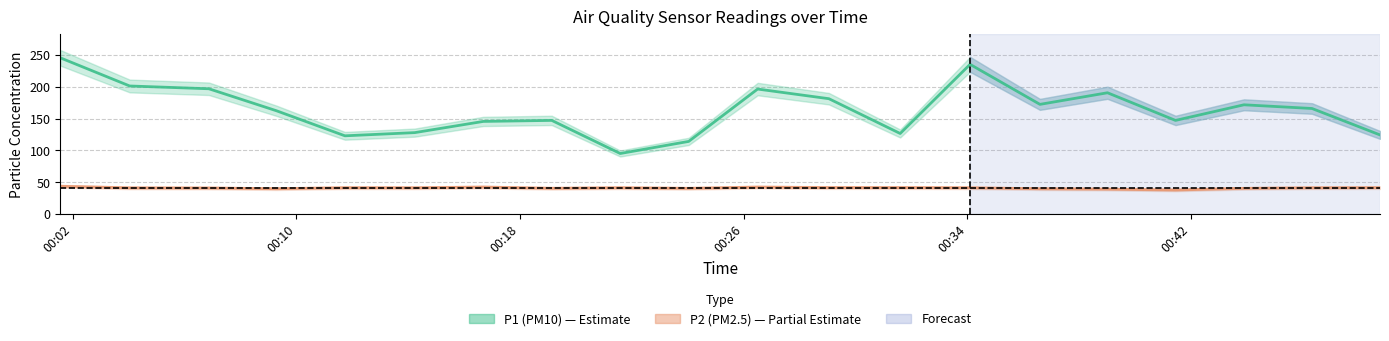

Is the value of P1 center at 8 greater than the value of P2 center at 11?

Yes